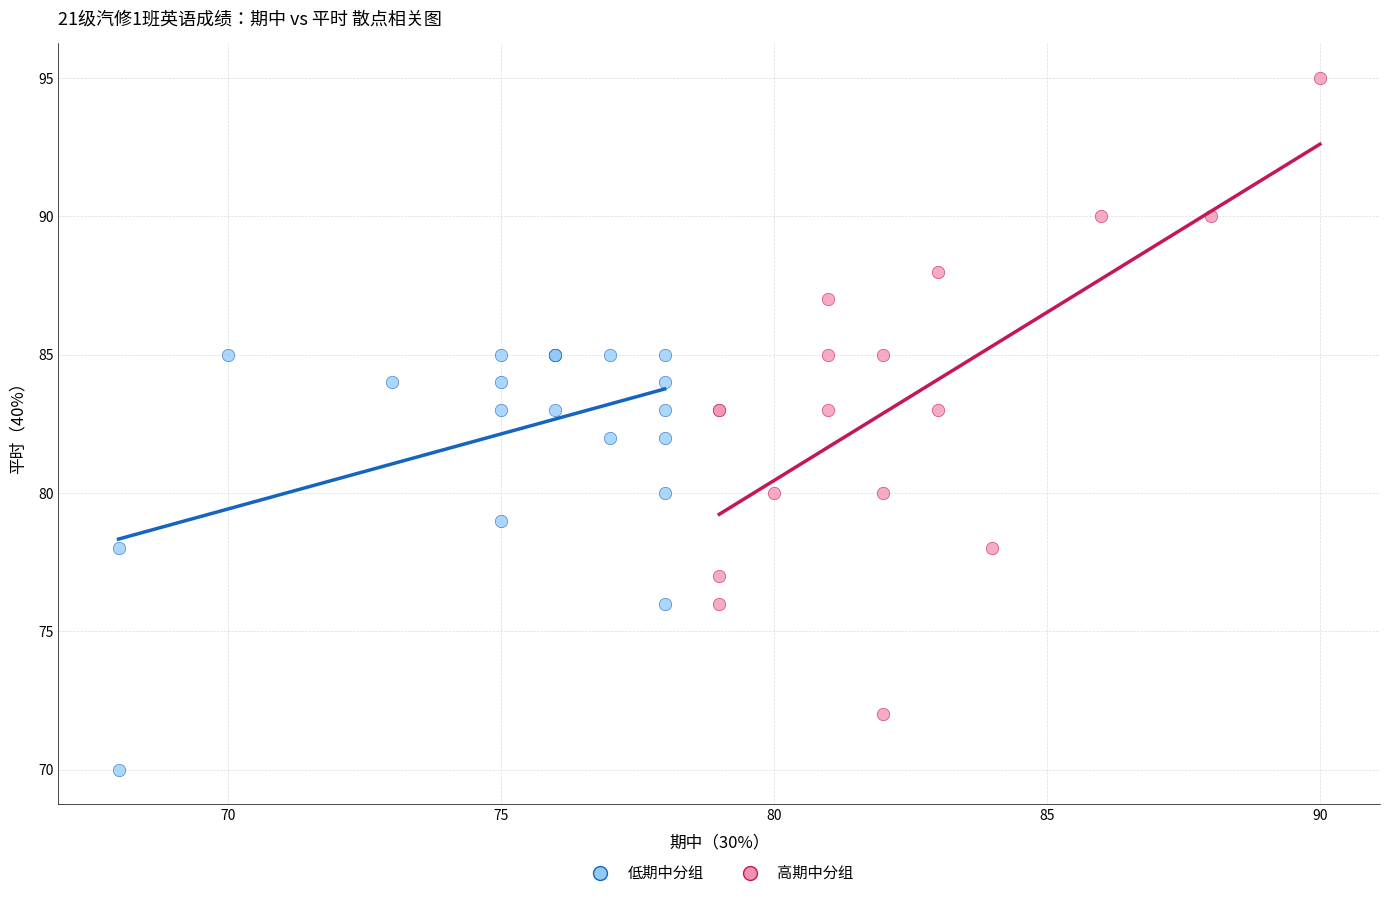

Which series reaches the maximum Y coordinate?

高期中分组